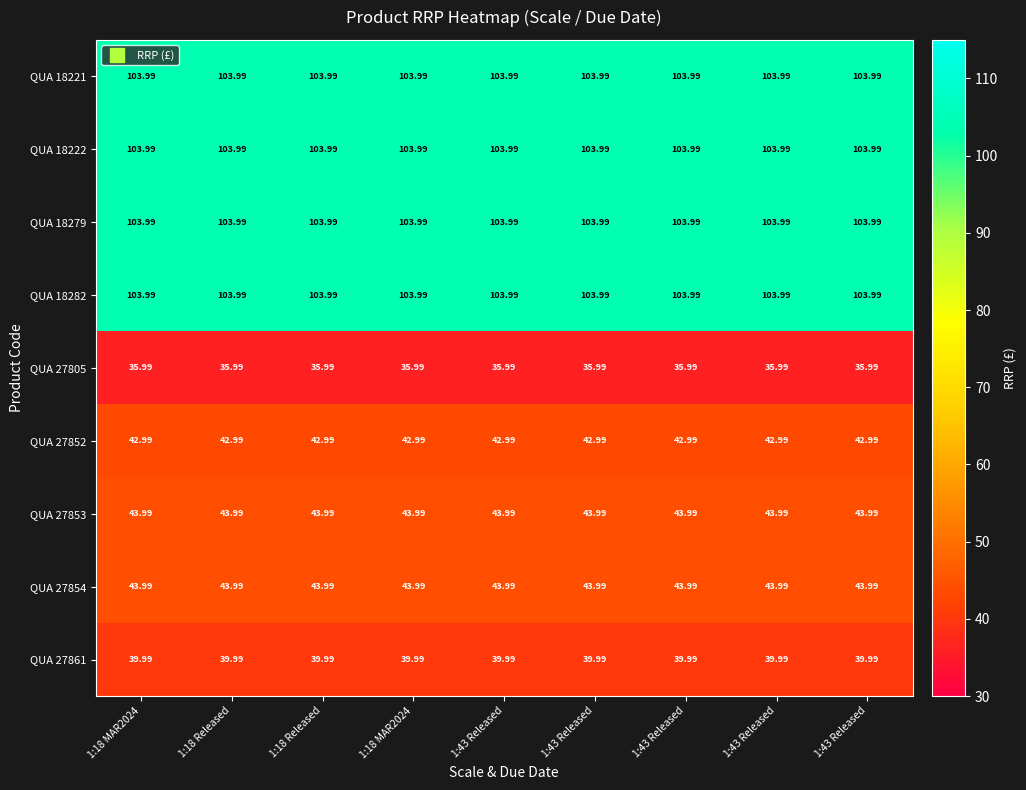

Between 1:43 Released and 1:43 Released, which is larger?

1:43 Released